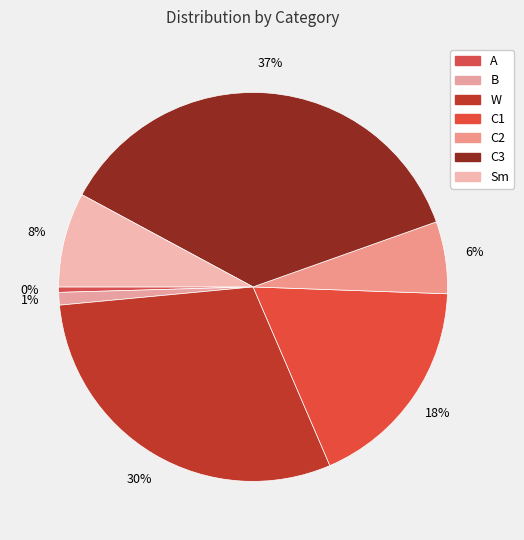

Rank the categories by value from highest to lowest.

C3, W, C1, Sm, C2, B, A